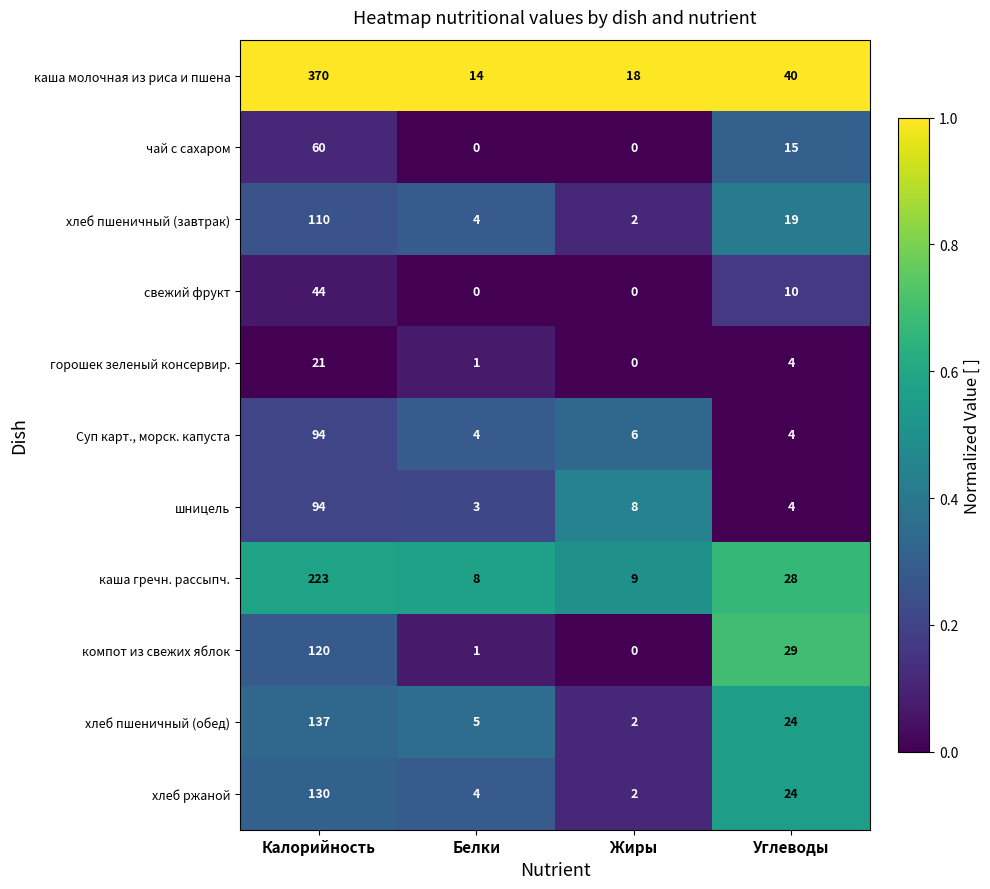

What is the average value of the хлеб пшеничный (обед) series?

42